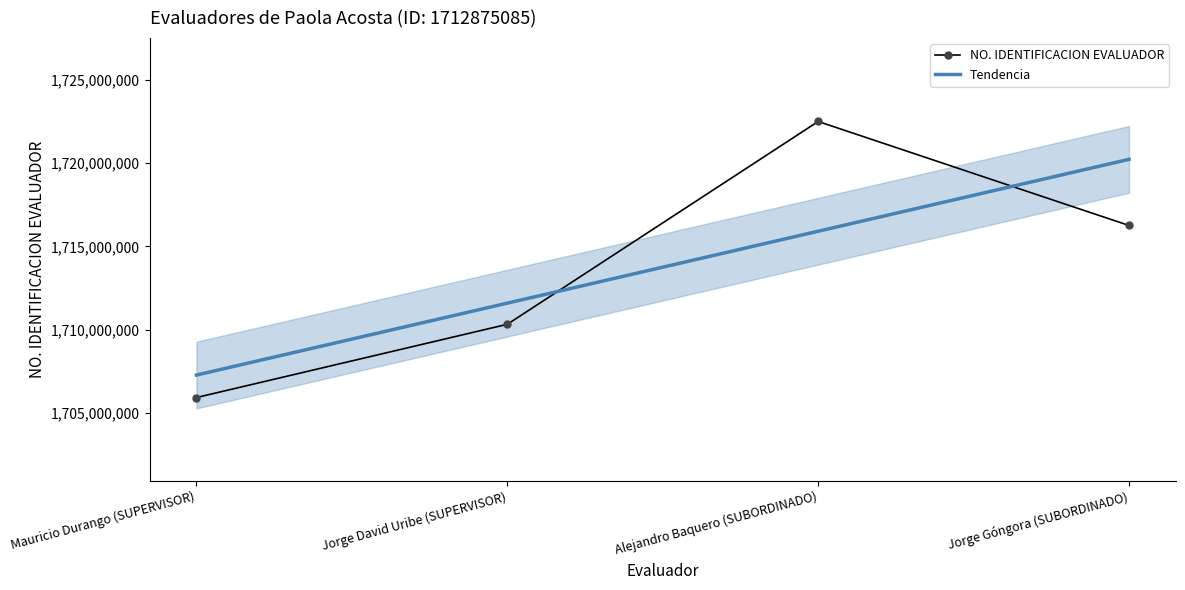

How many lines are shown in the chart?

1